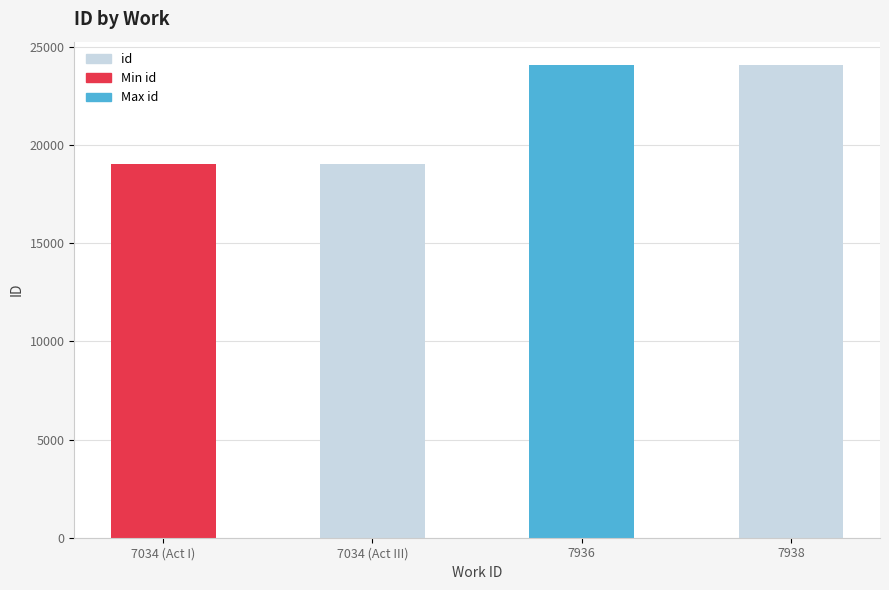

True or false: the data shows 19028 at 7034 (Act III).

True